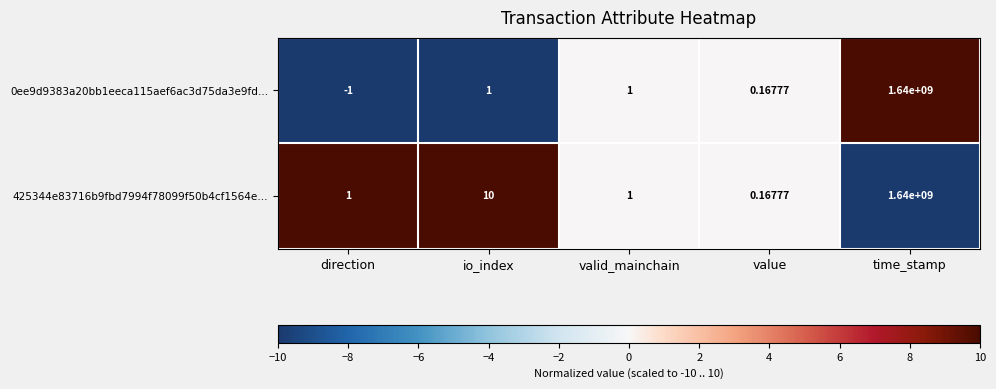

At which label does 0ee9d9383a20bb1eeca115aef6ac3d75da3e9fd… reach its peak?

time_stamp